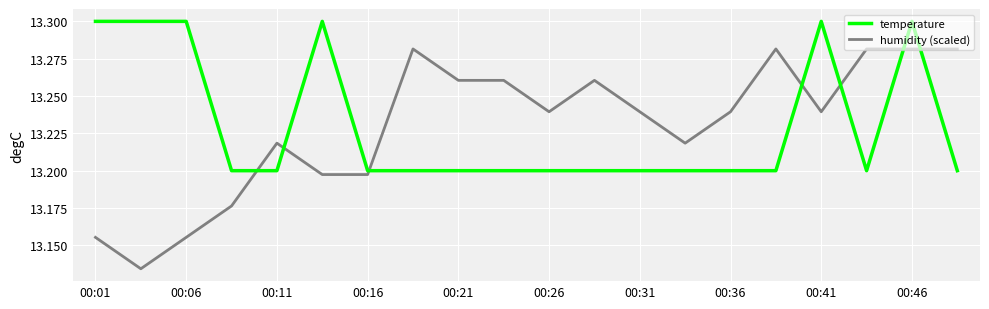

After their last crossing, which series has the higher values: temperature or humidity (scaled)?

humidity (scaled)